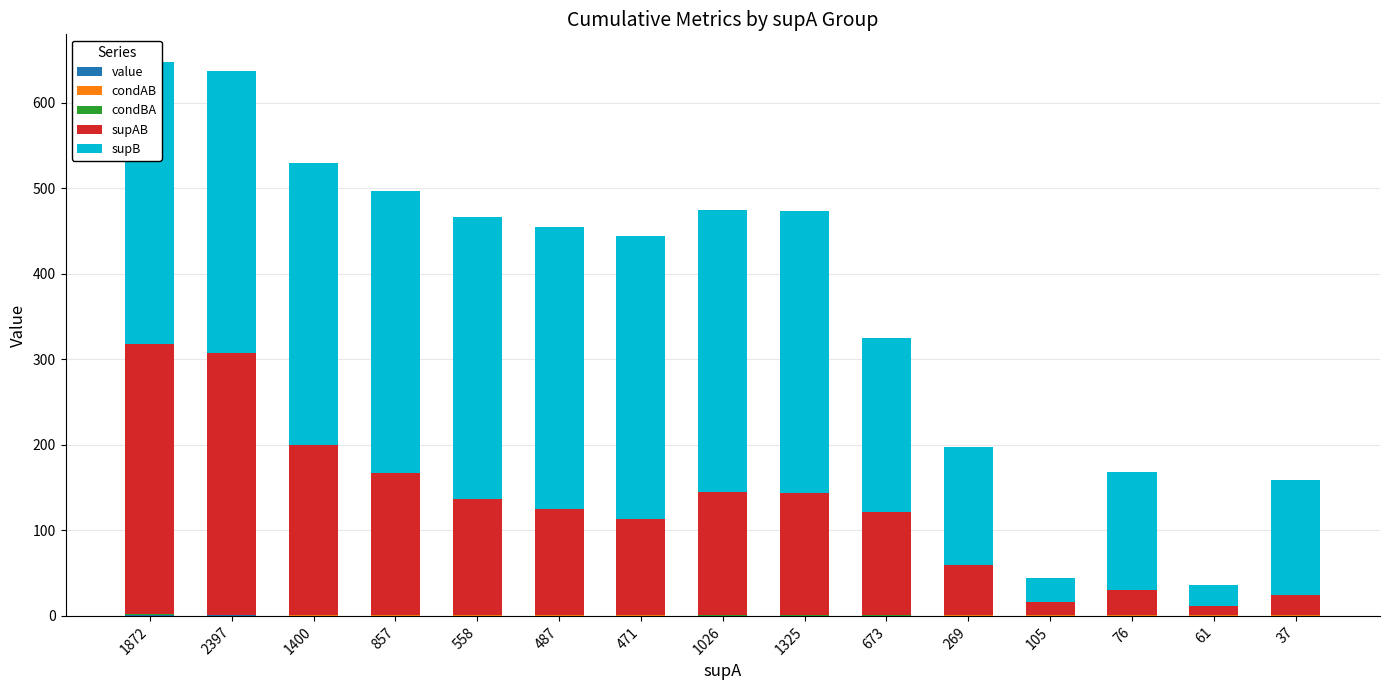

What is the difference between the maximum and second lowest values in the supB series?

302.0